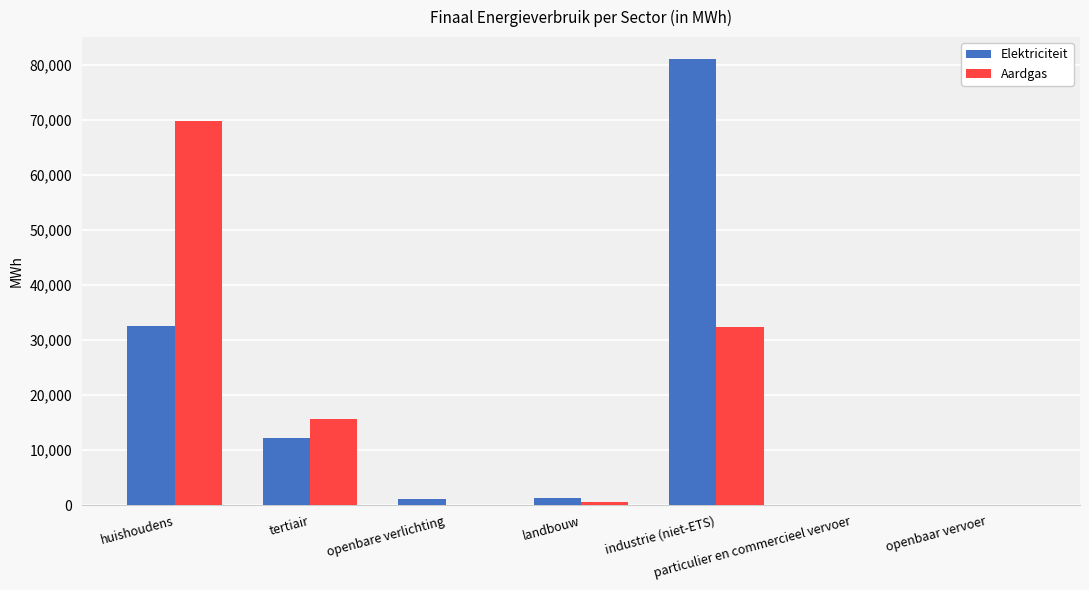

Where is Elektriciteit nearest to the value 40523?

huishoudens